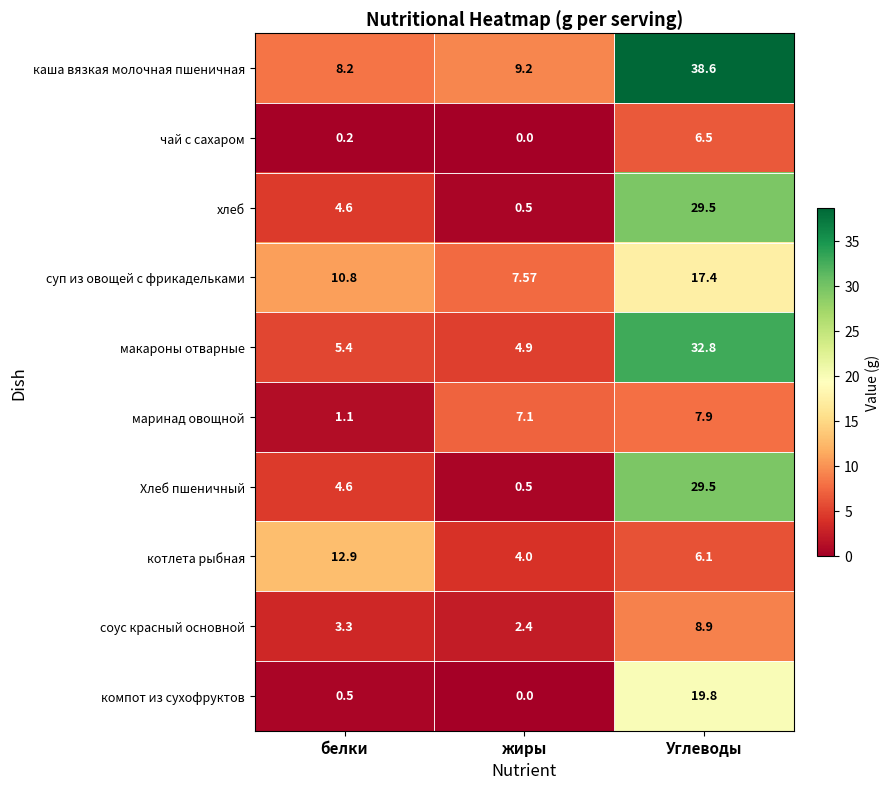

At which label is хлеб closest to 15?

белки